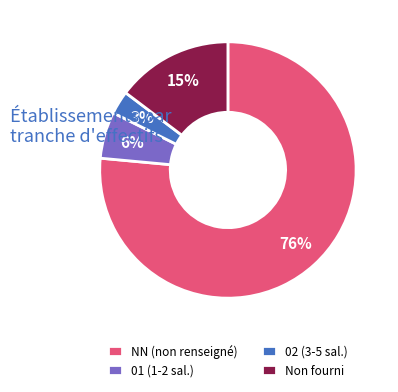

How many slices are in this pie chart?

4